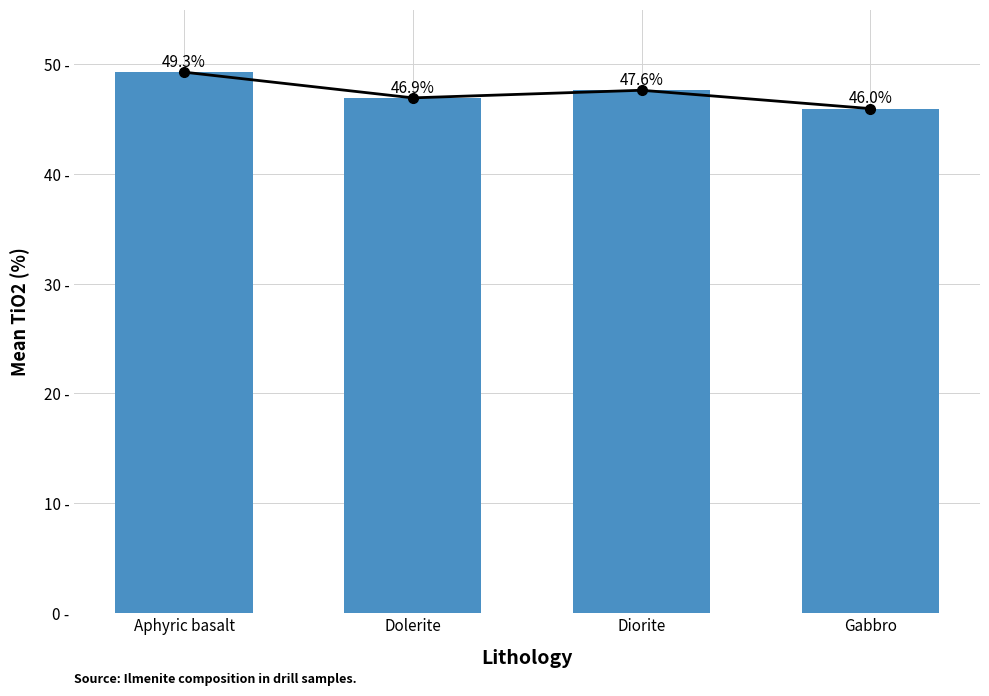

What is the average value?

47.5